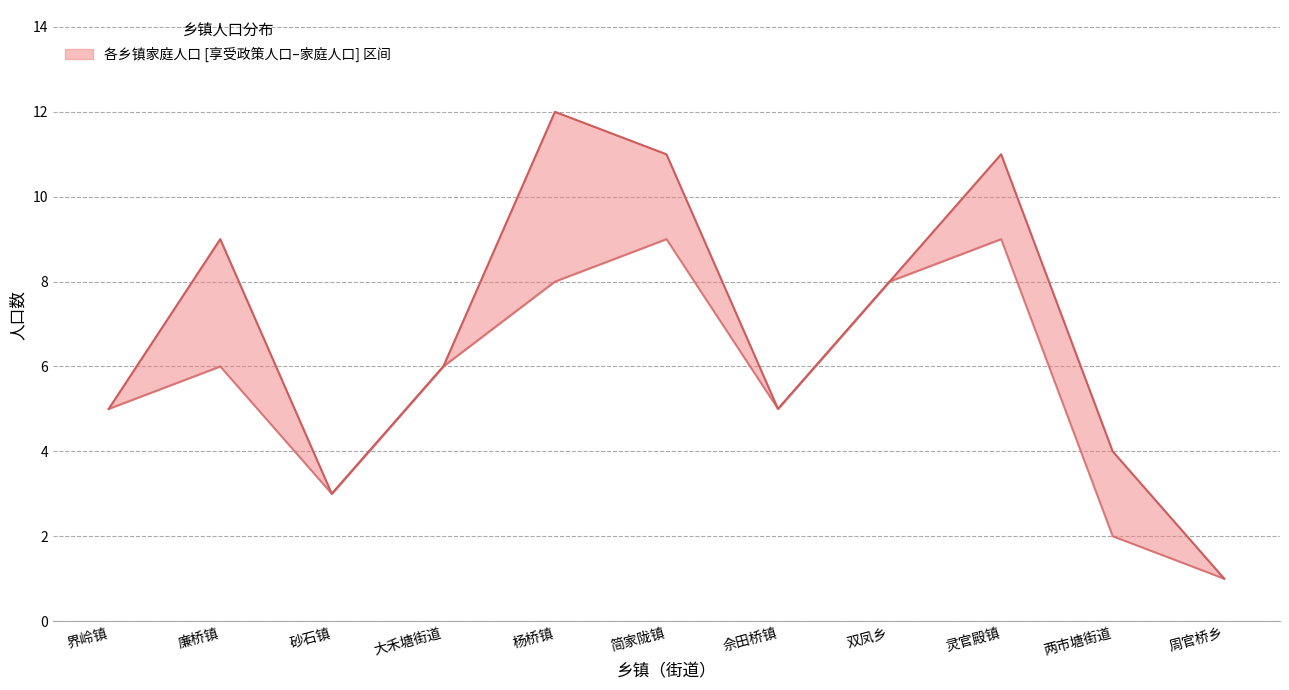

In 家庭人口, how many points are higher than both neighbors (excluding endpoints)?

3